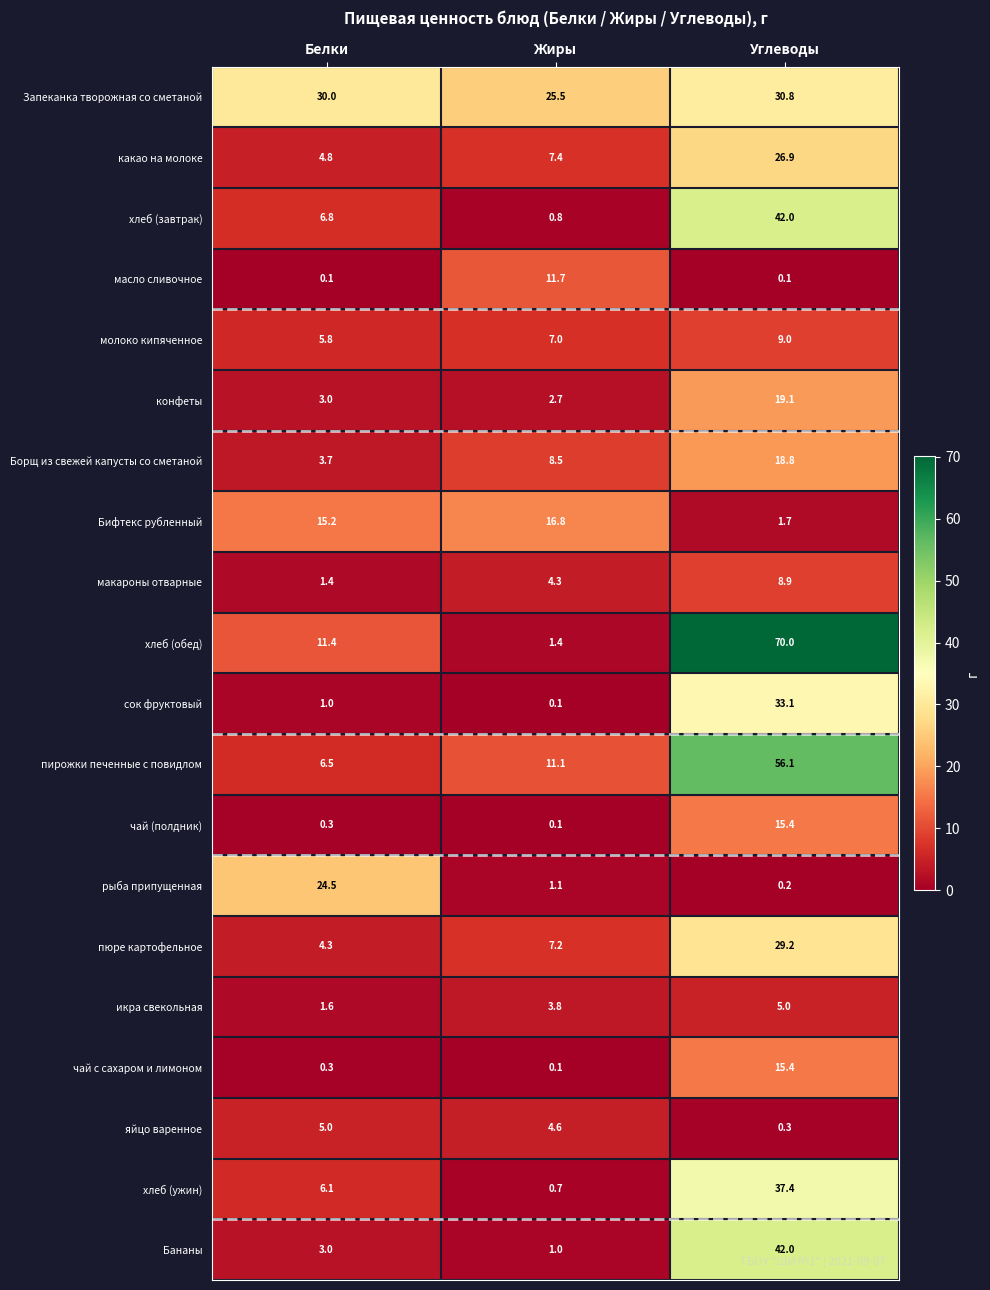

Between Белки and Углеводы, which series saw the biggest shift?

хлеб (обед)